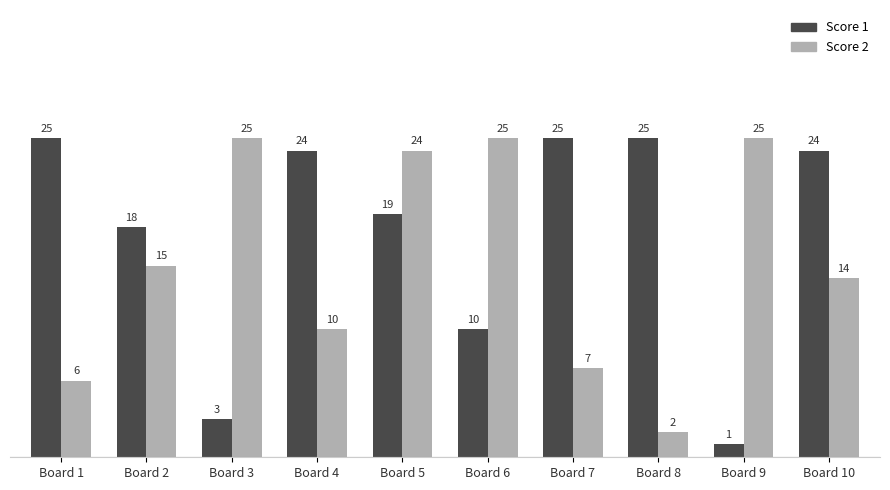

At which category is the sum across all series the highest?

Board 5